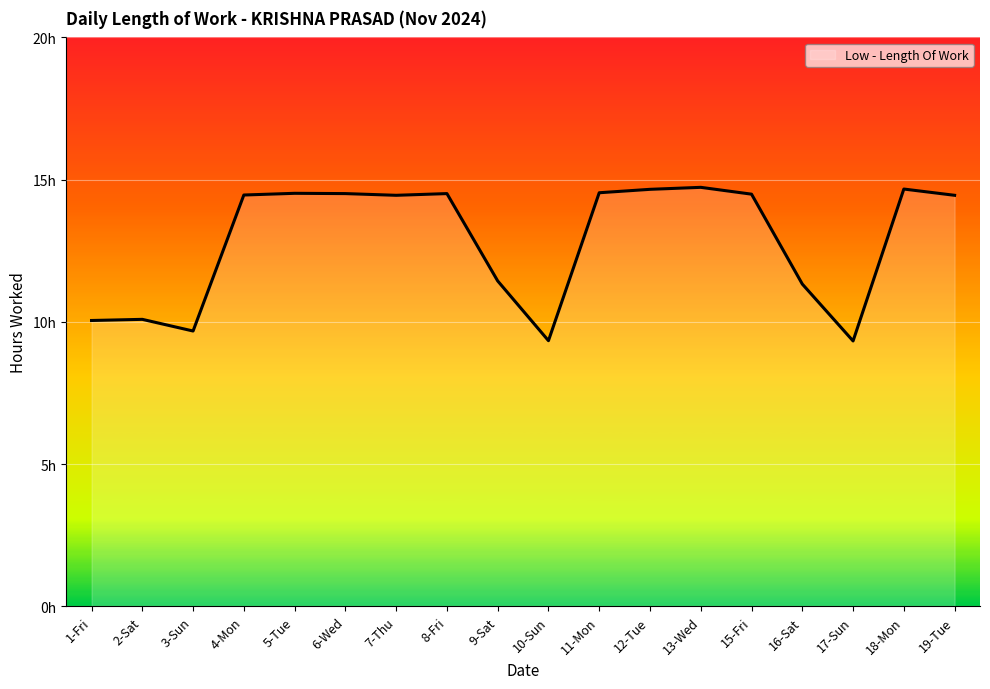

Rank the categories by value from lowest to highest.

17-Sun, 10-Sun, 3-Sun, 1-Fri, 2-Sat, 16-Sat, 9-Sat, 7-Thu, 19-Tue, 4-Mon, 15-Fri, 6-Wed, 8-Fri, 5-Tue, 11-Mon, 12-Tue, 18-Mon, 13-Wed